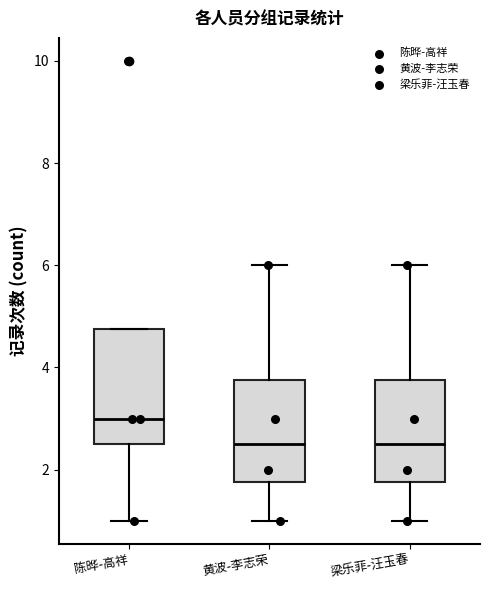

Reading left to right, transcribe this box plot: for each box, give where its median line is, the range the box spans, and where its two whiskers end, as read against the y-axis. The values are not printed on the chart, so give them approximately, as read against the axis.

陈晔-高祥: median 3.0, box 2.6 to 4.8, whiskers 1.0 to 4.8
黄波-李志荣: median 2.6, box 1.8 to 3.8, whiskers 1.0 to 6.0
梁乐菲-汪玉春: median 2.6, box 1.8 to 3.8, whiskers 1.0 to 6.0